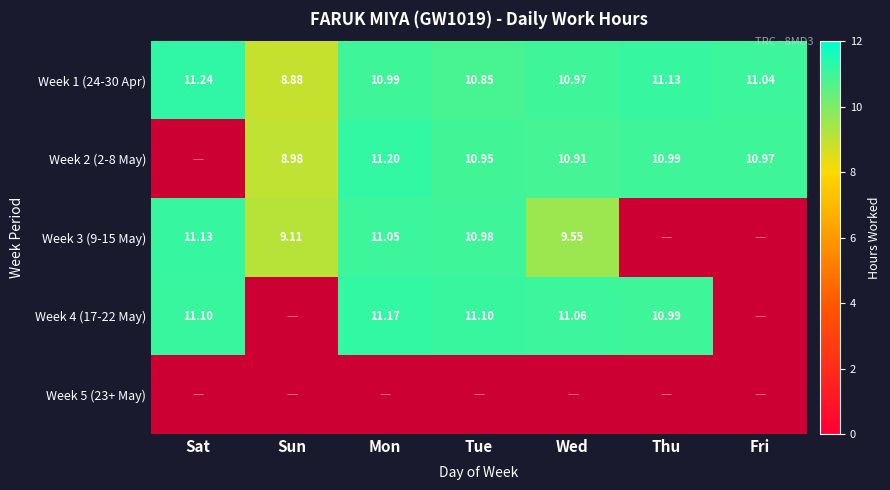

Which has a higher value, Wed or Sun?

Wed